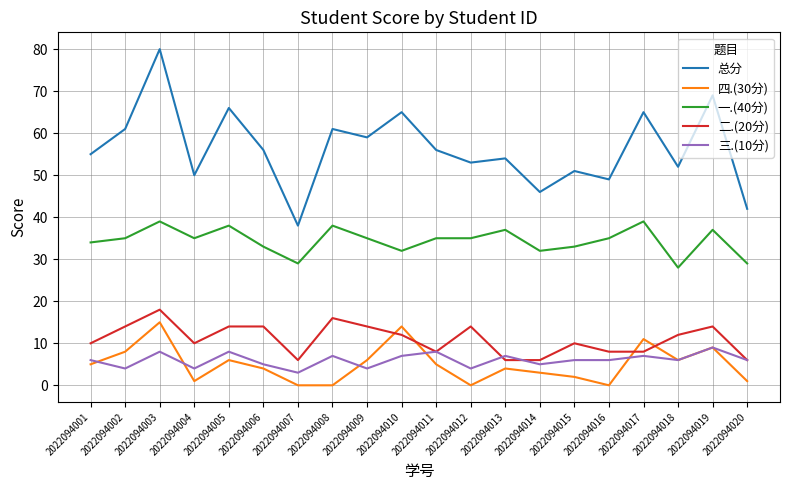

Which series has the largest total across all categories?

总分